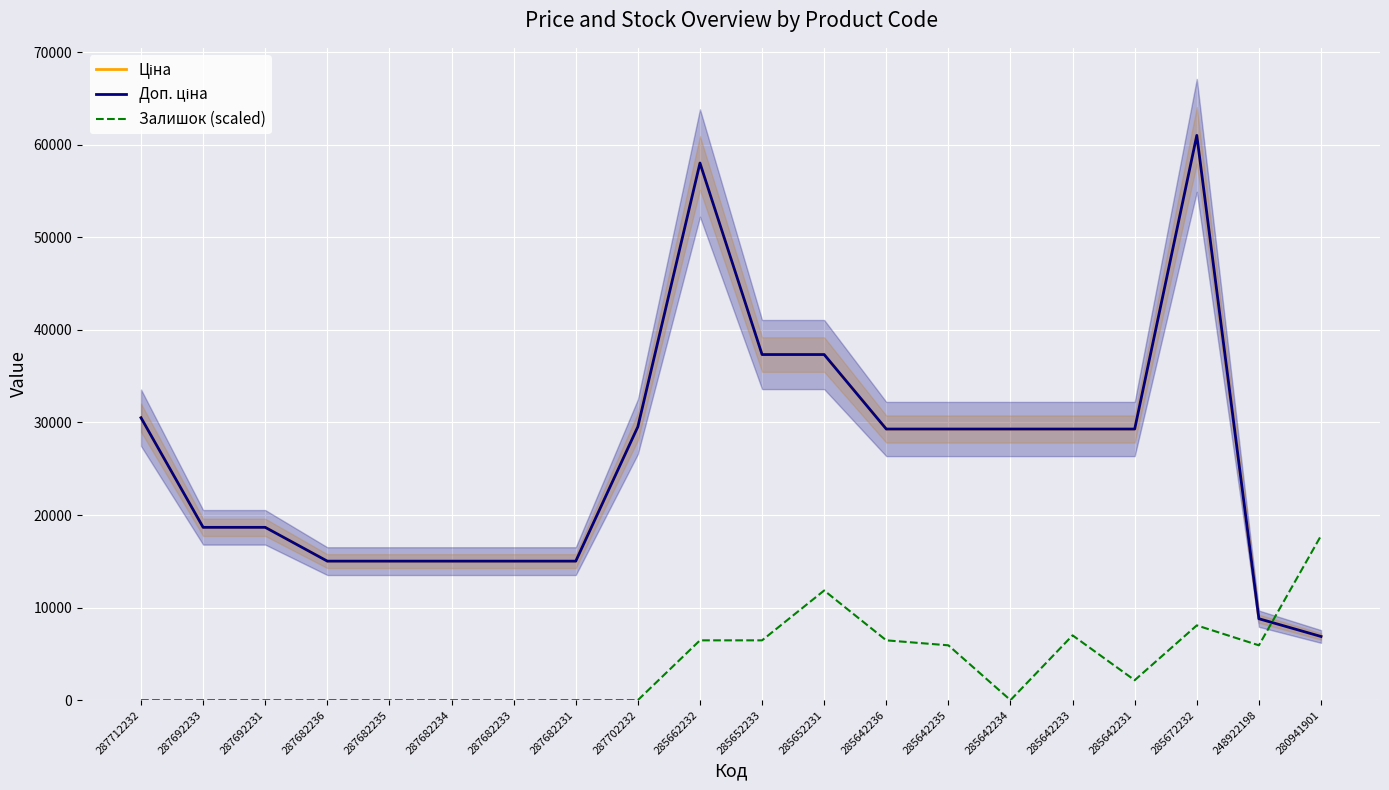

What is the spread (max minus min) of values at 287682231?

15019.2